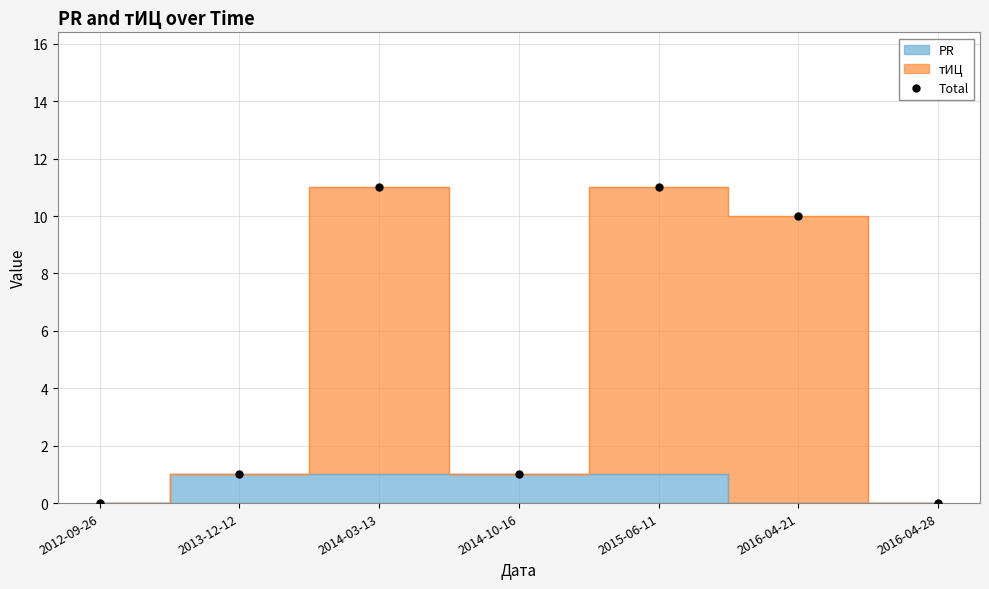

The chart shows a value of 1 at 2013-12-12. True or false?

True